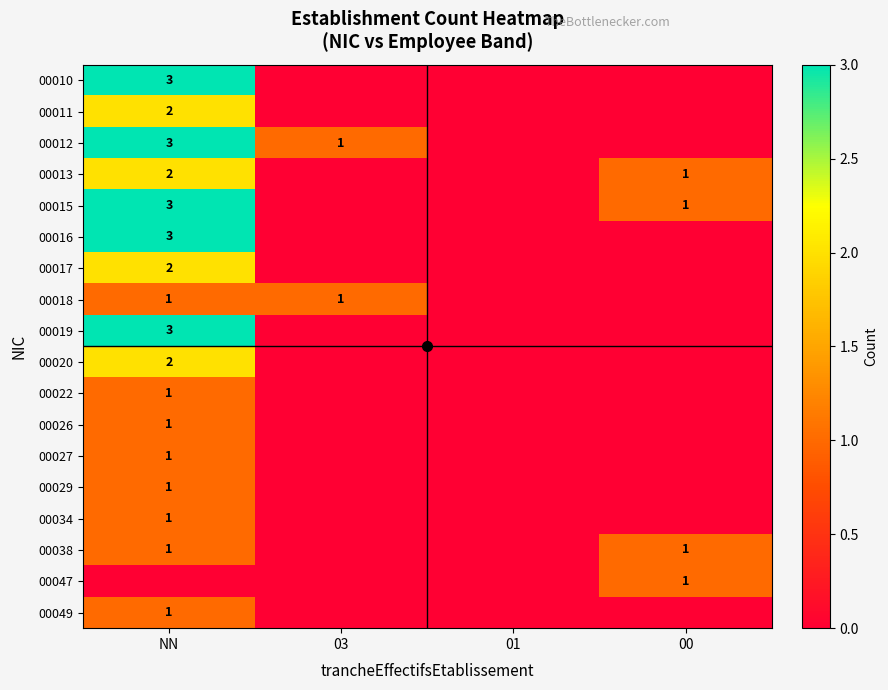

The value of 00019 at NN is 3. True or false?

True